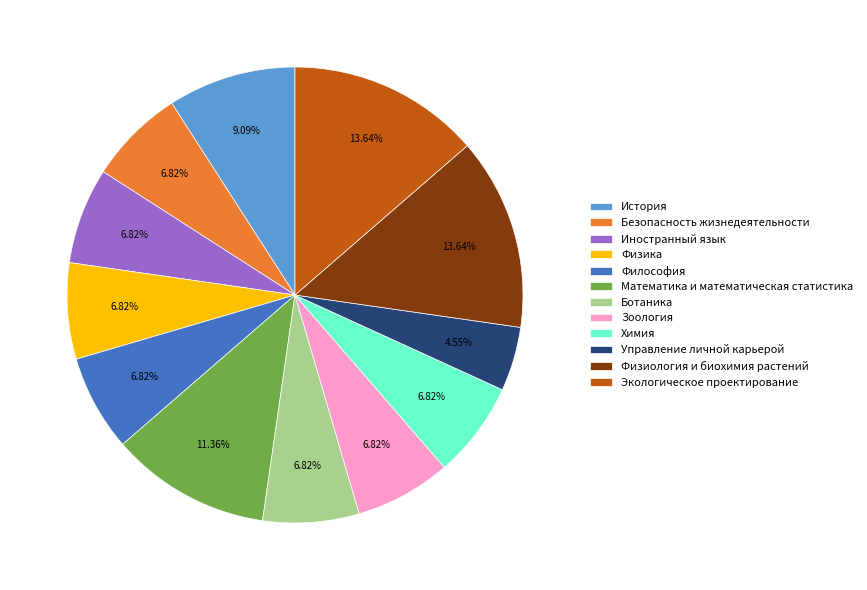

Do Философия and Управление личной карьерой together represent more than half of the pie?

No